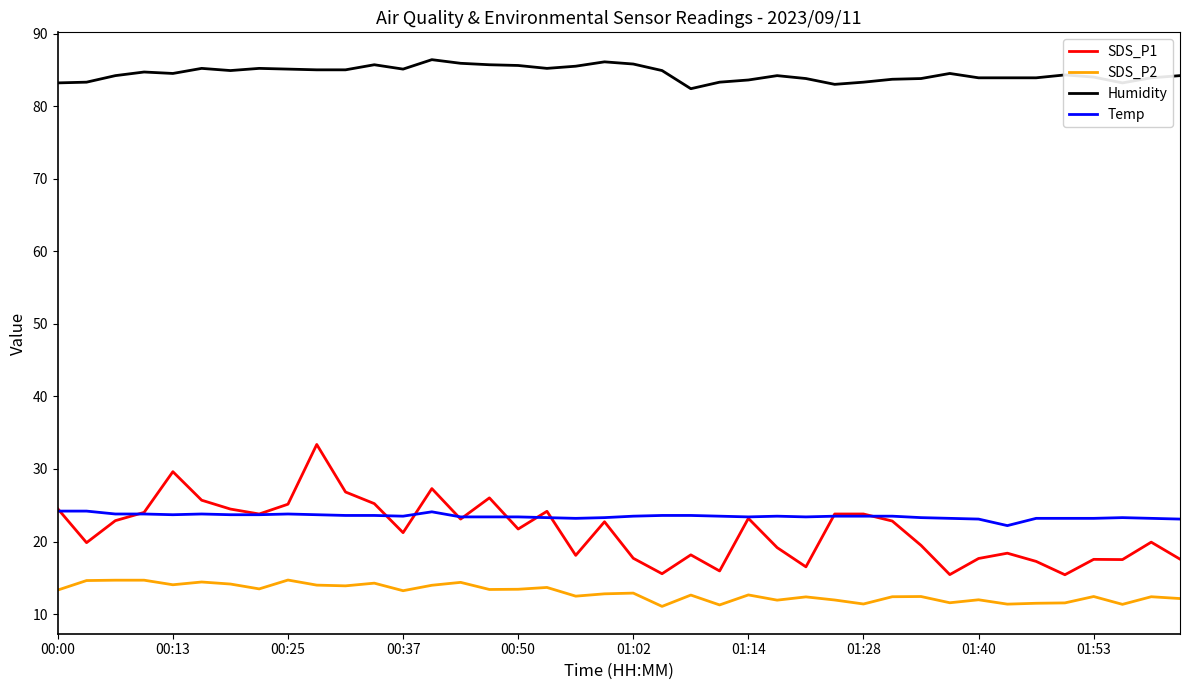

Which series has the largest total across all categories?

Humidity